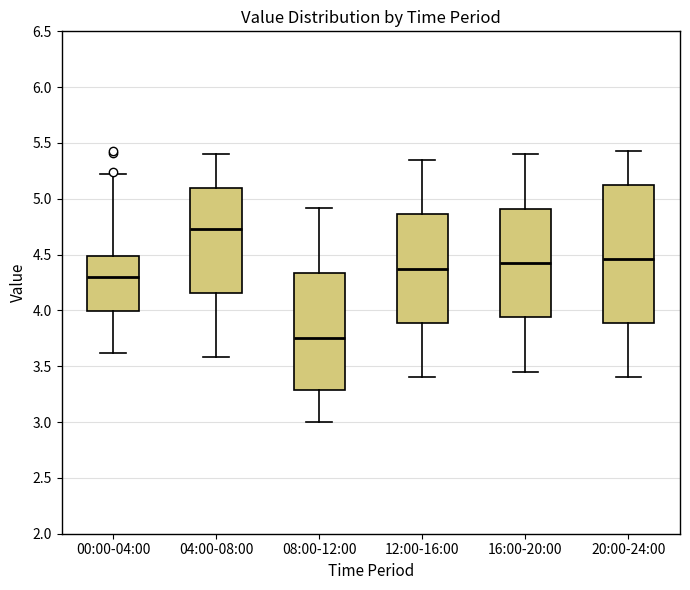

Where is the upper edge of the box for 08:00-12:00 on the y-axis? The values are not printed on the chart, so give them approximately, as read against the axis.

4.35